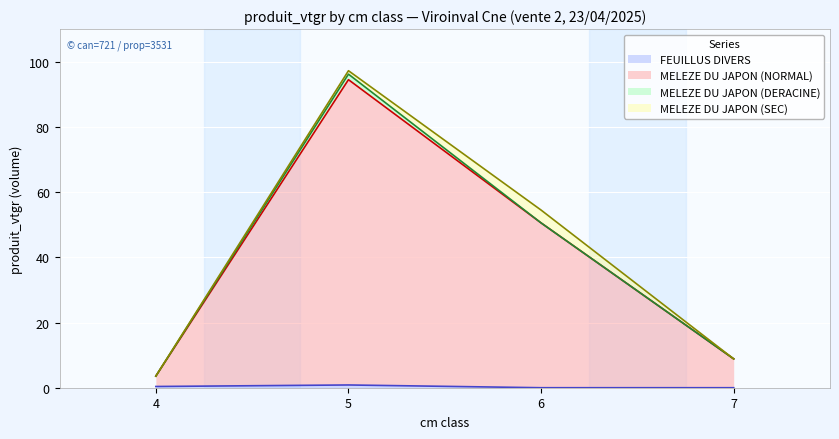

True or false: MELEZE DU JAPON (NORMAL) and FEUILLUS DIVERS cross at least once.

False